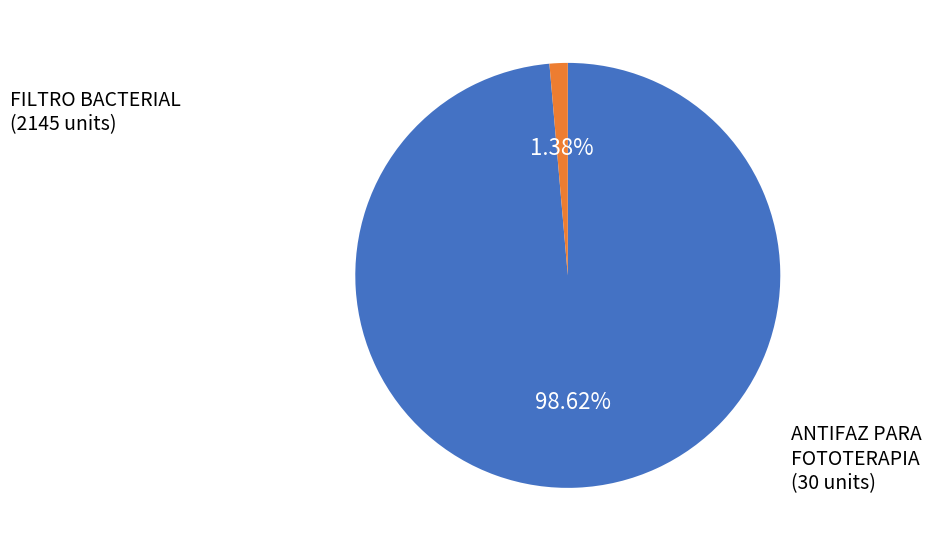

Does FILTRO BACTERIAL represent more than half of the total?

Yes